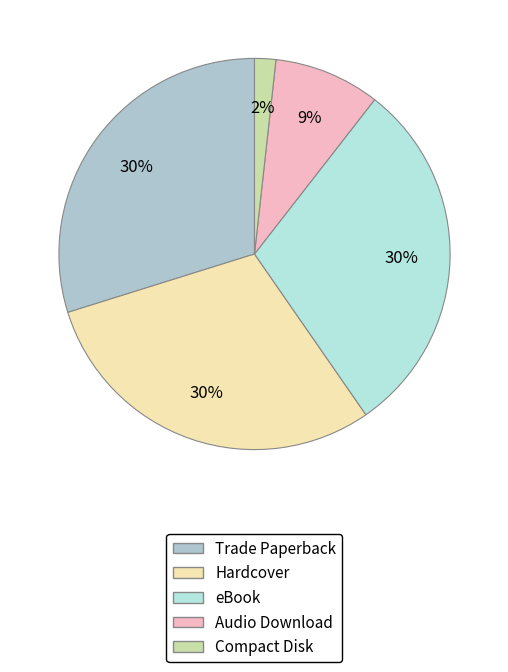

True or false: Hardcover accounts for 40% of the total.

False